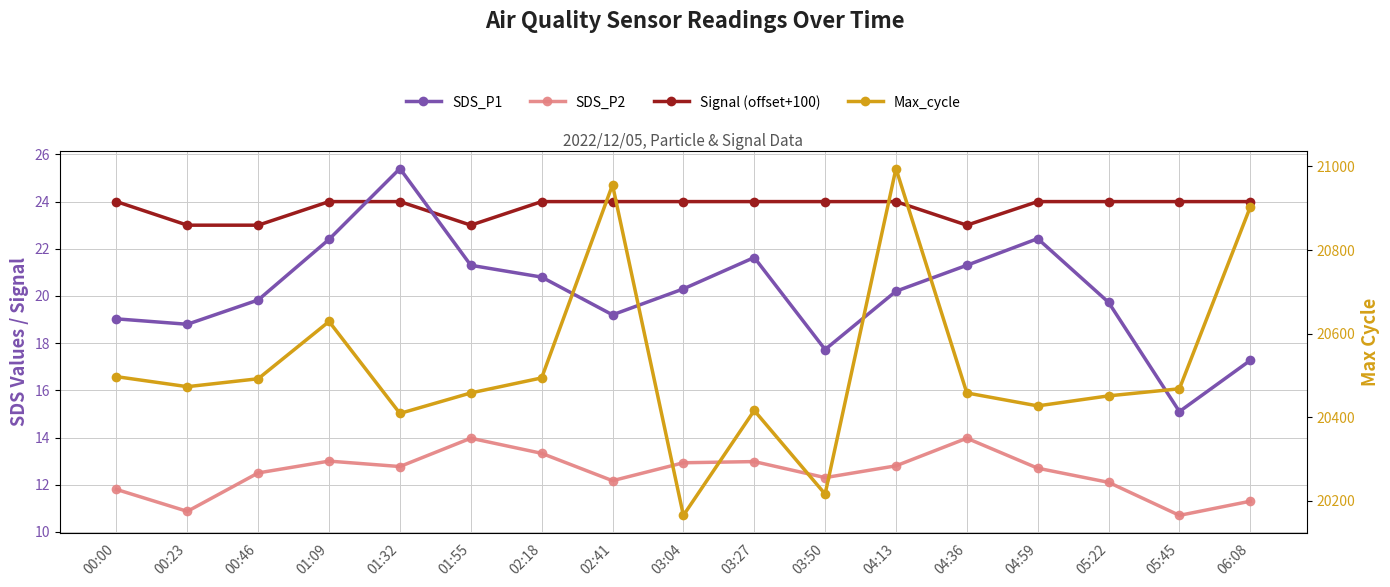

How many categories are shown in the chart?

17